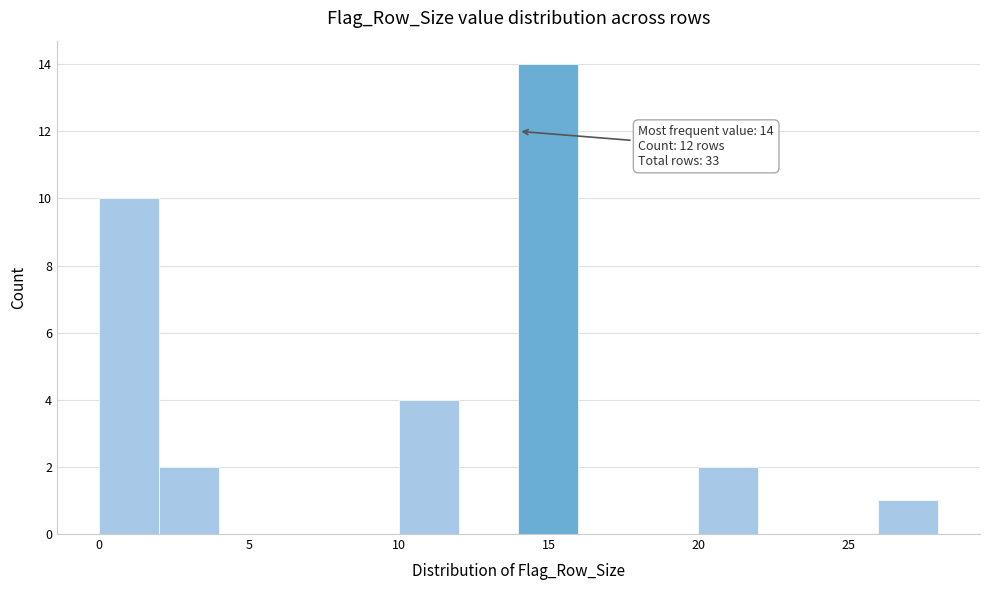

Over which range of the x-axis is the bar tallest?

14 to 16